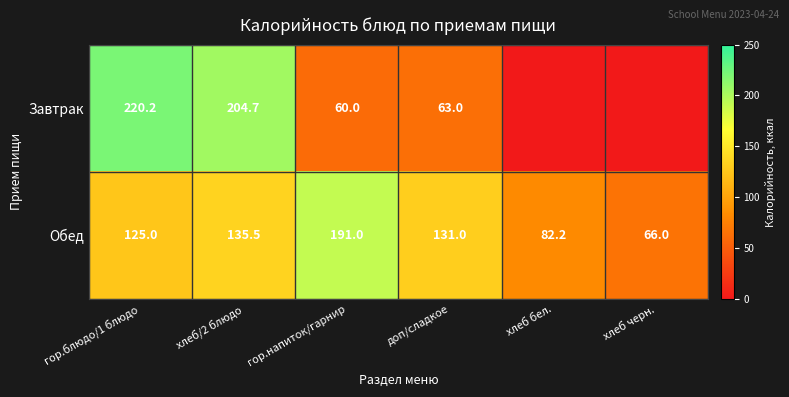

What is the difference between the Завтрак values at гор.напиток/гарнир and хлеб/2 блюдо?

144.7